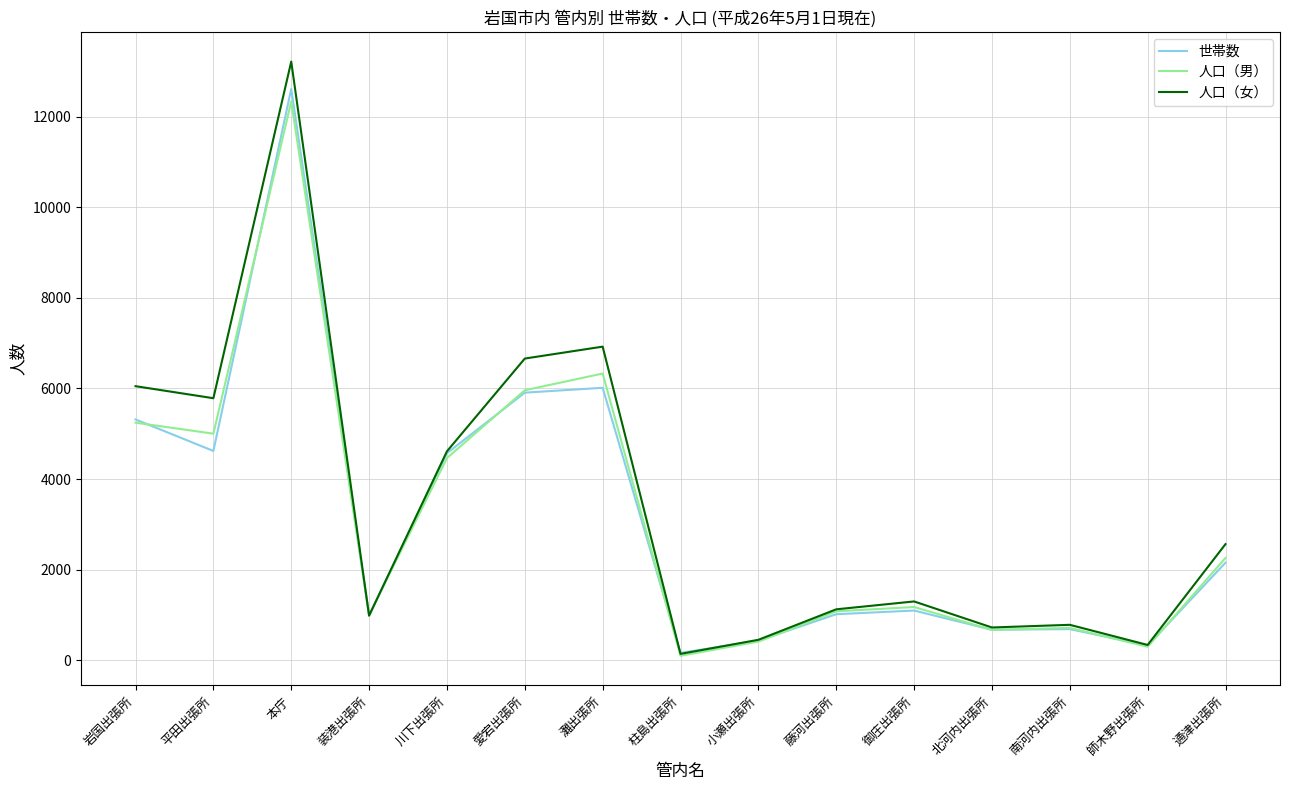

What is the spread (max minus min) of values at 南河内出張所?

95